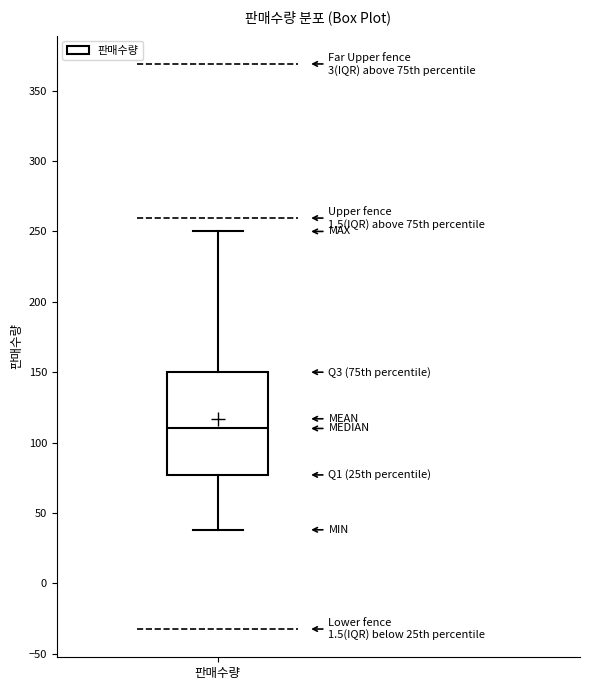

Where does the lower whisker of the box for 판매수량 end on the y-axis? The values are not printed on the chart, so give them approximately, as read against the axis.

40